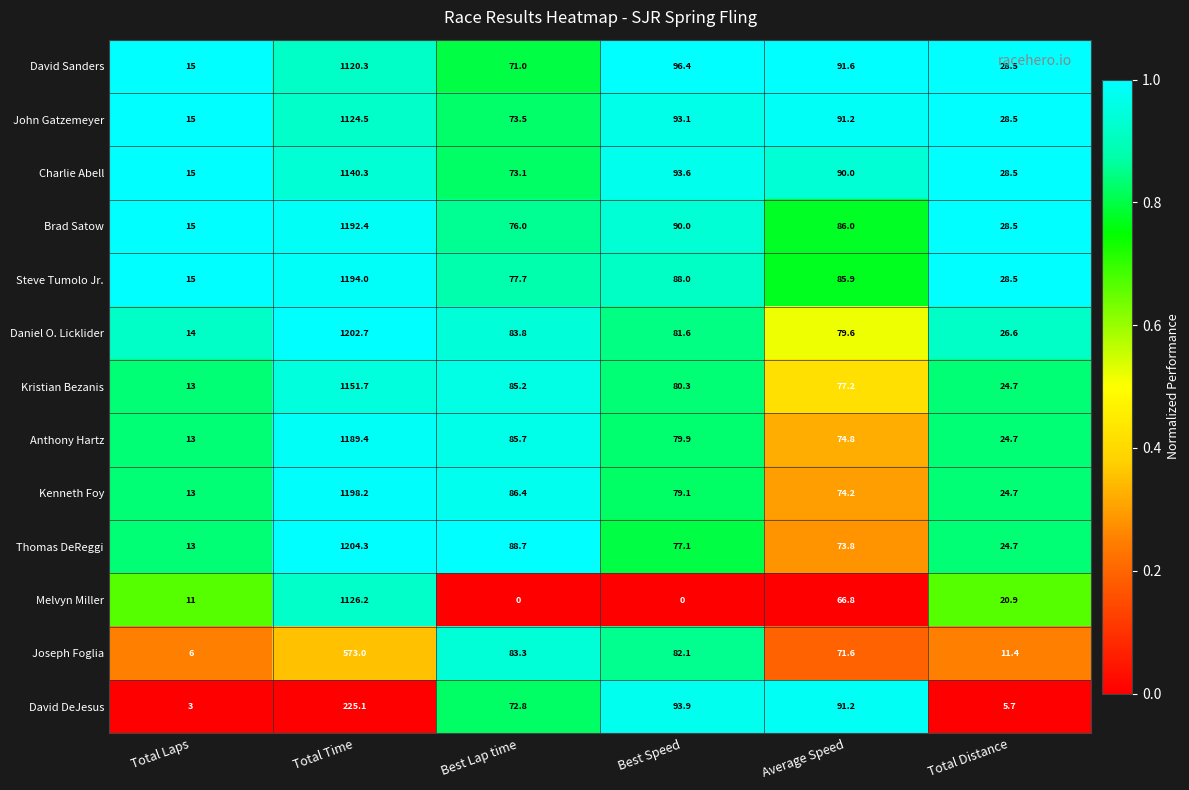

At Total Time, list the series in order from largest to smallest.

Thomas DeReggi, Daniel O. Licklider, Kenneth Foy, Steve Tumolo Jr., Brad Satow, Anthony Hartz, Kristian Bezanis, Charlie Abell, Melvyn Miller, John Gatzemeyer, David Sanders, Joseph Foglia, David DeJesus